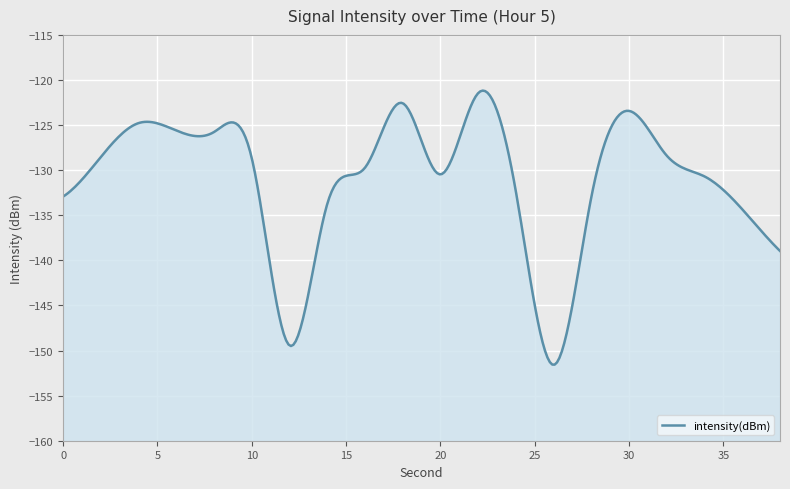

List the labels in order of value, largest first.

22, 18, 30, 4, 6, 8, 32, 2, 10, 16, 20, 34, 24, 0, 28, 14, 36, 38, 12, 26